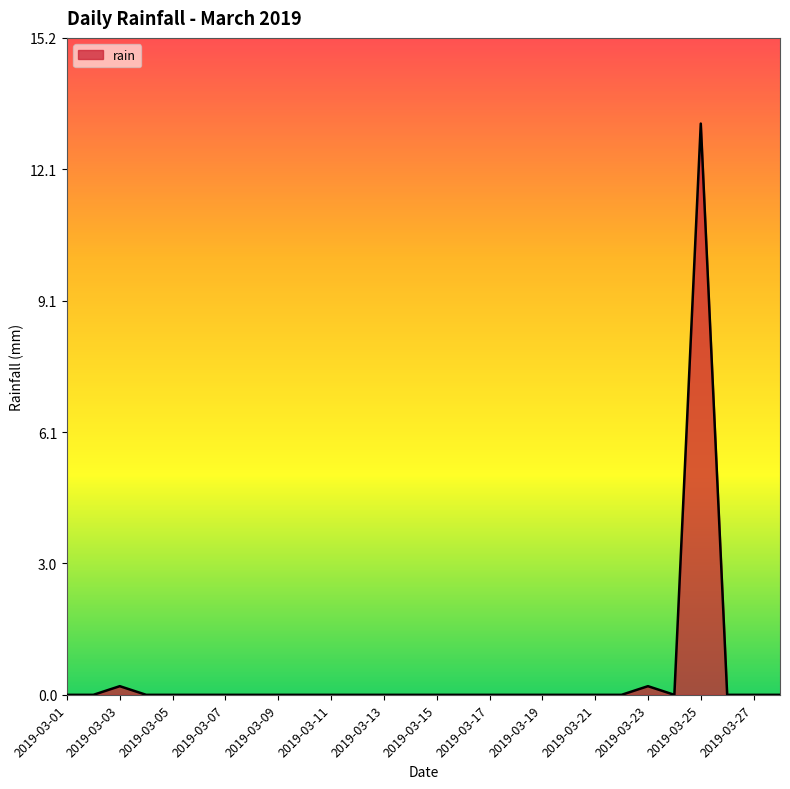

What is the difference between the maximum and minimum values?

13.2